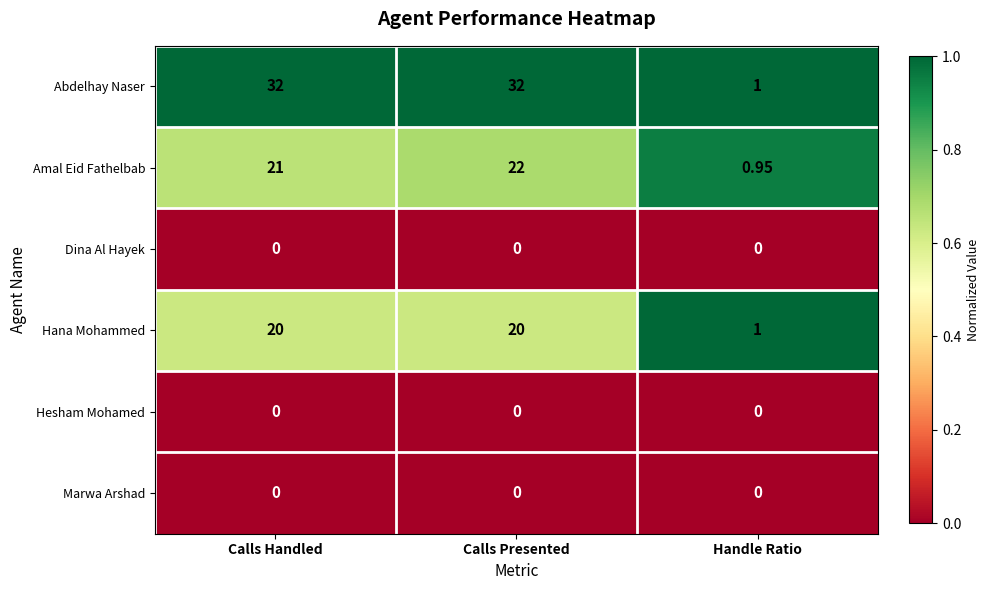

Between Calls Handled and Calls Presented, which series saw the biggest shift?

Amal Eid Fathelbab